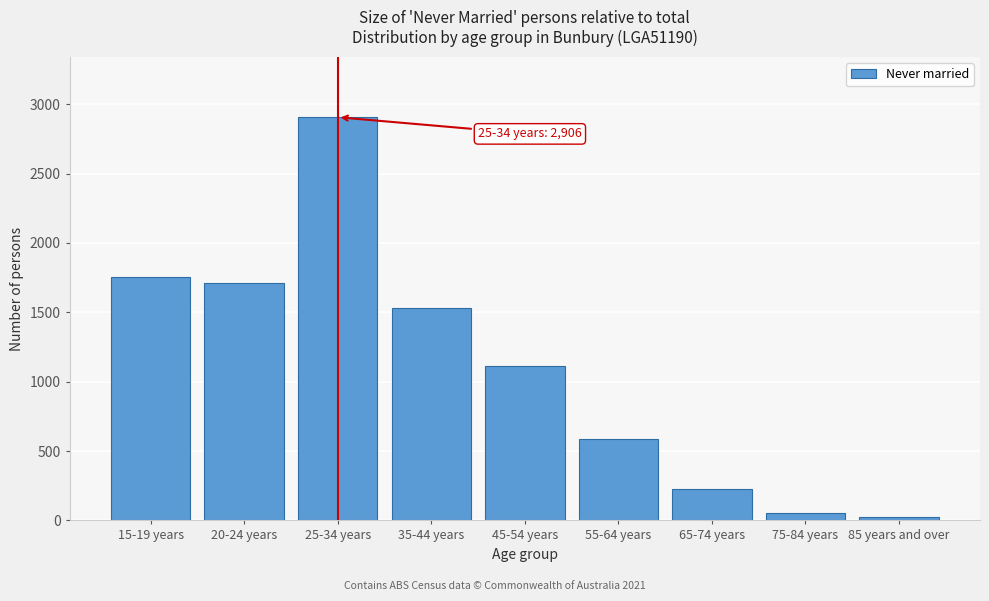

Reading right to left, what are all the values shown in this chart?

22	53	228	585	1113	1531	2906	1709	1753